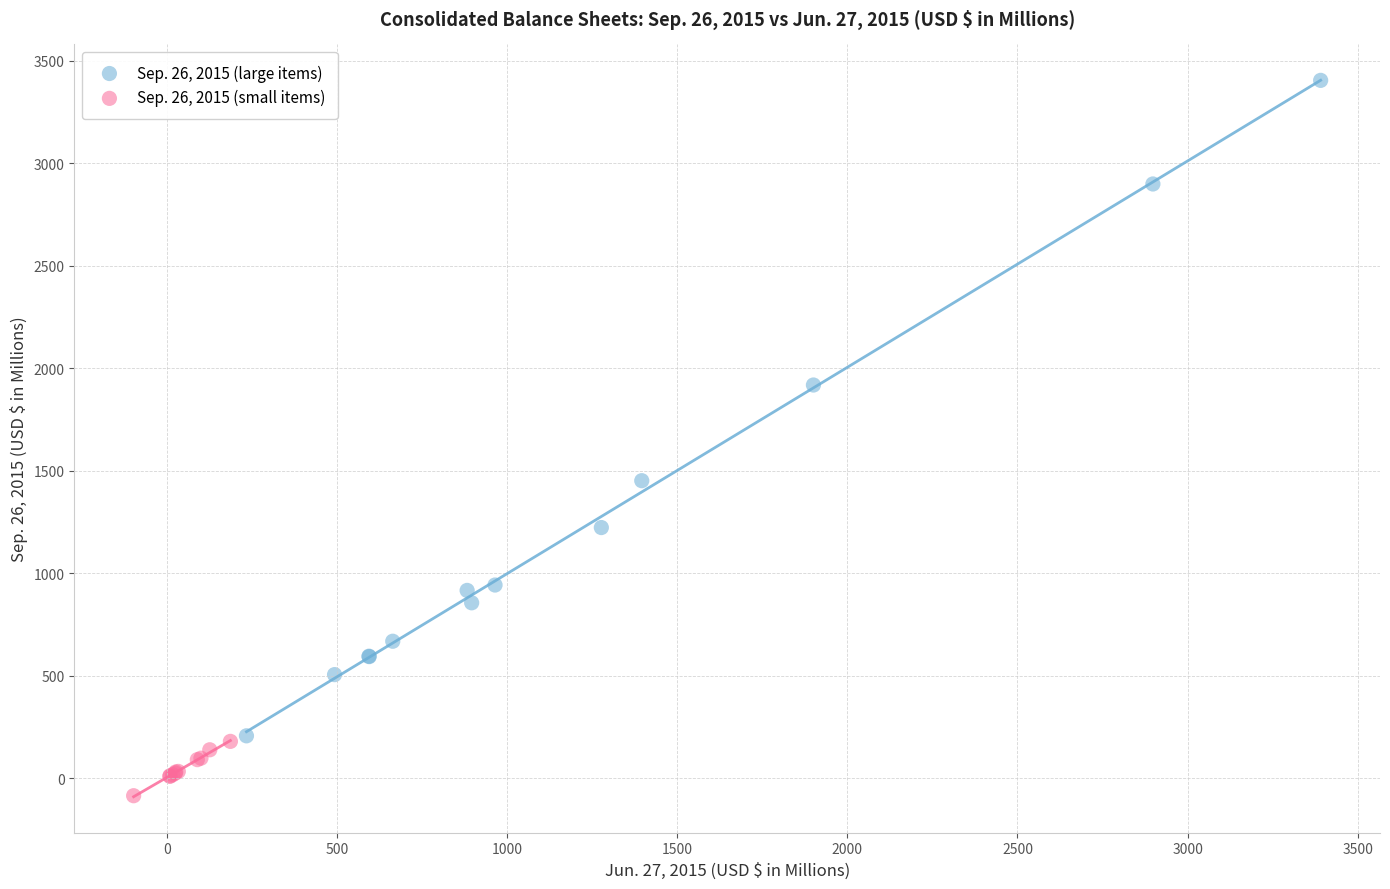

Which series reaches the maximum Y coordinate?

Sep. 26, 2015 (large items)